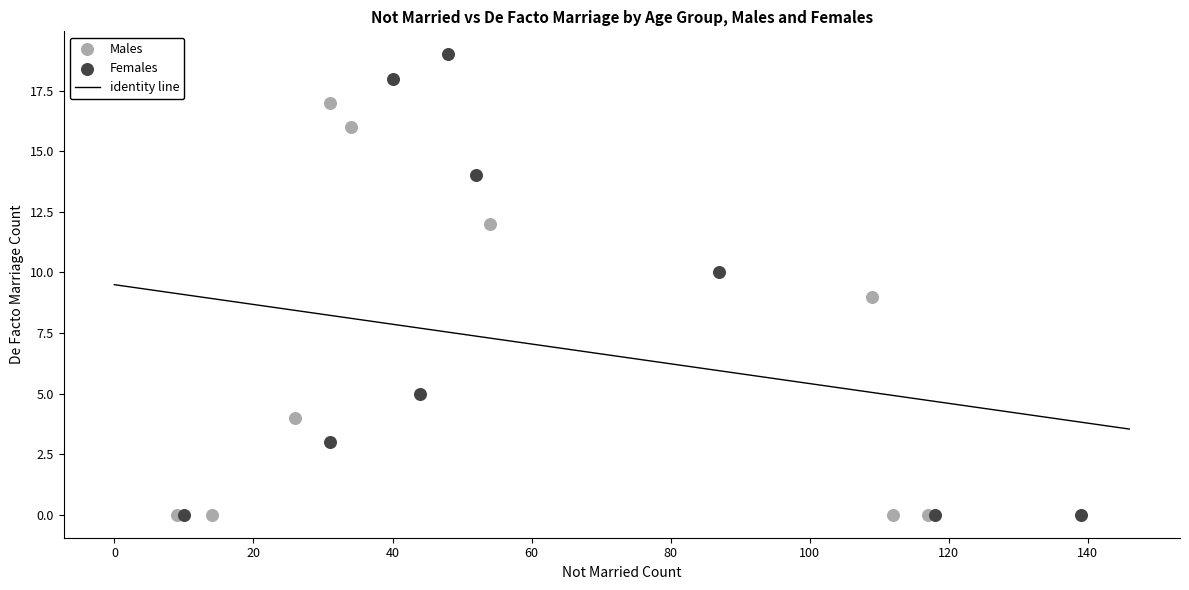

Which series reaches the maximum Y coordinate?

Females